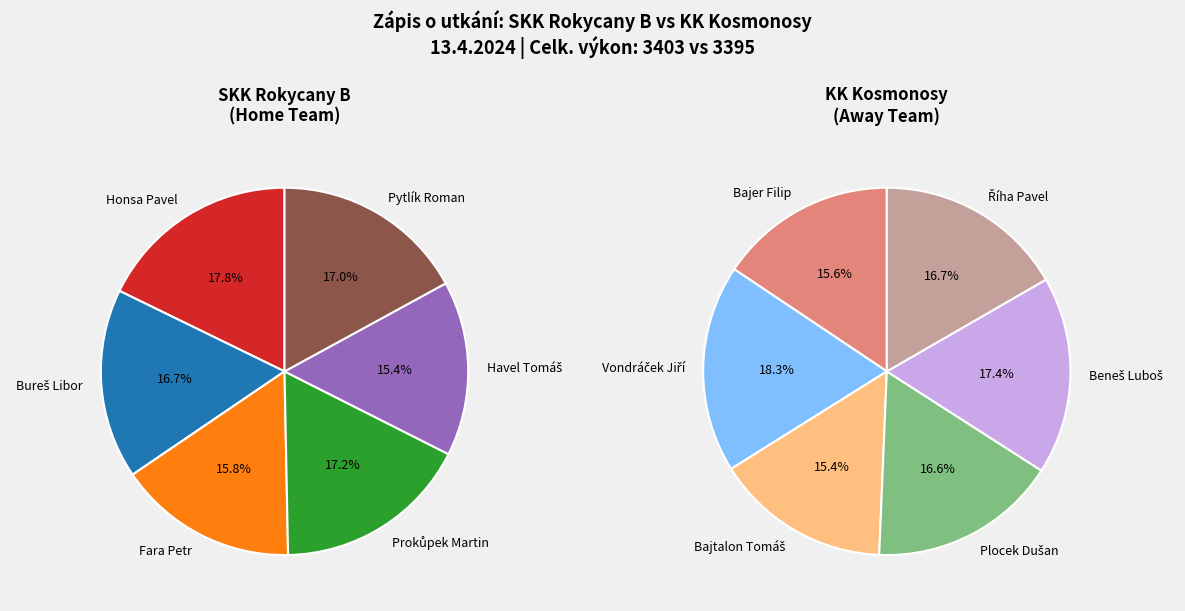

Combined, what portion of the pie is Bureš Libor and Prokůpek Martin?

34.0%